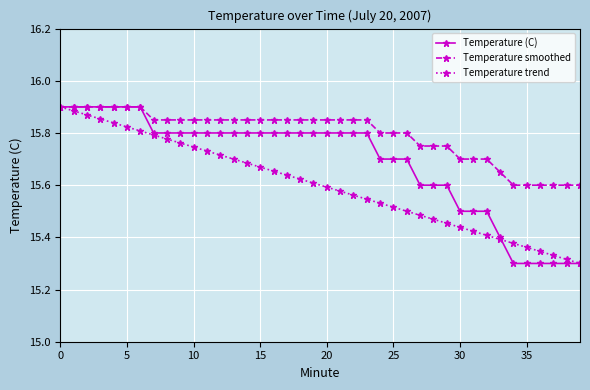

Rank the series by their average value, from lowest to highest.

Temperature trend, Temperature (C), Temperature smoothed